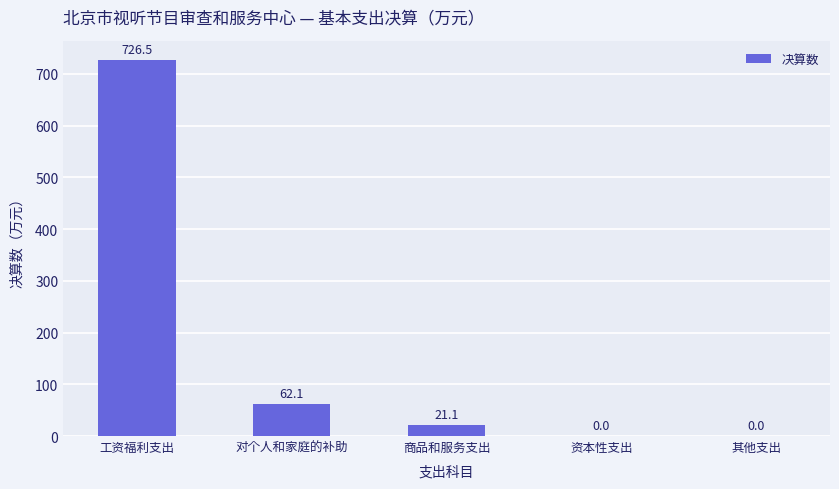

What is the maximum value shown in the chart?

726.5